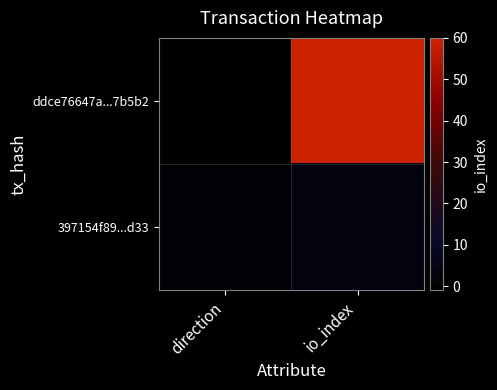

List the series in order of their peak value, lowest first.

397154f89...d33, ddce76647a...7b5b2